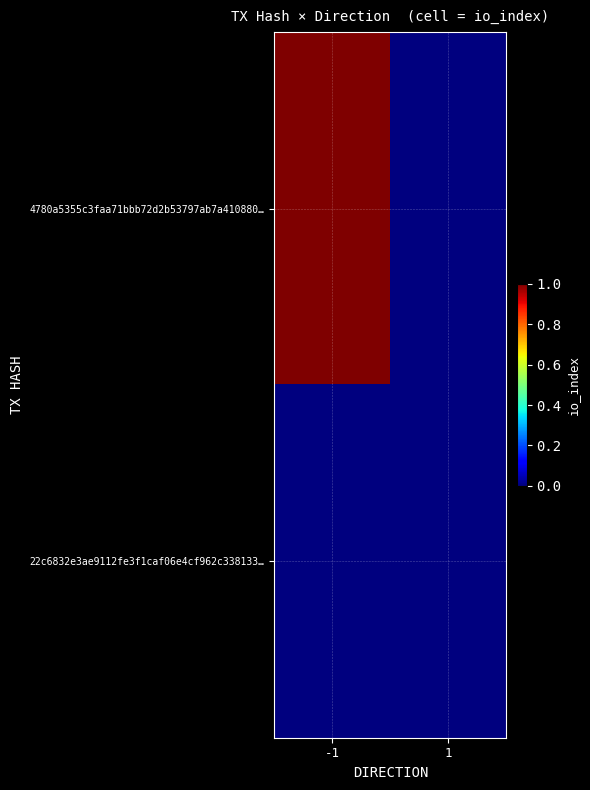

Reading left to right, extract all data points from this chart.

4780a5355c3faa71bbb72d2b53797ab7a410880…: -1=1	1=0
22c6832e3ae9112fe3f1caf06e4cf962c338133…: -1=0	1=0